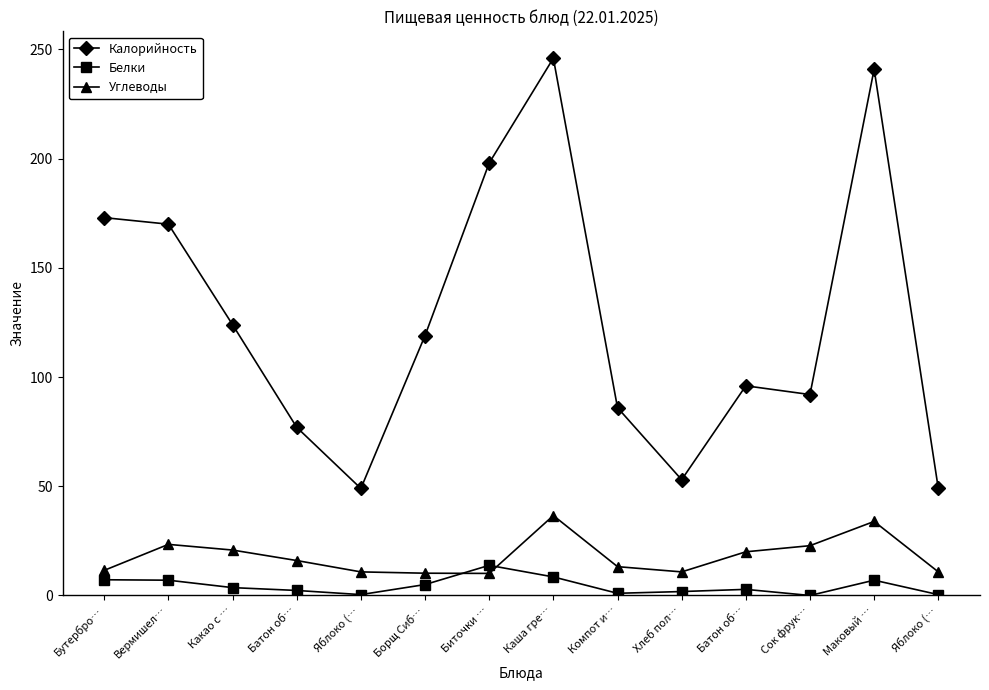

Which series has the largest range (max minus min)?

Калорийность